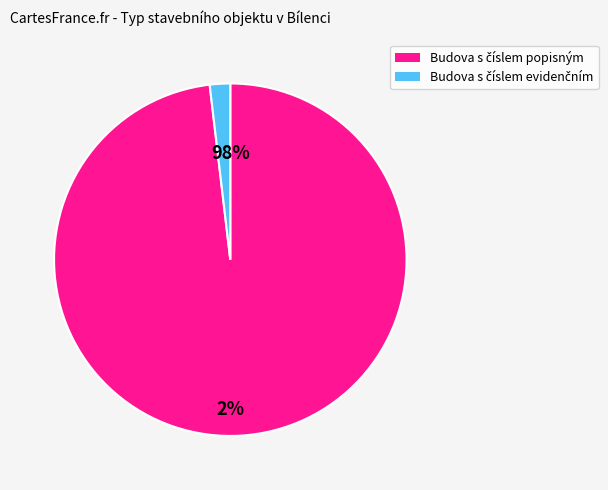

To the nearest percent, what portion does Budova s číslem evidenčním represent?

2%